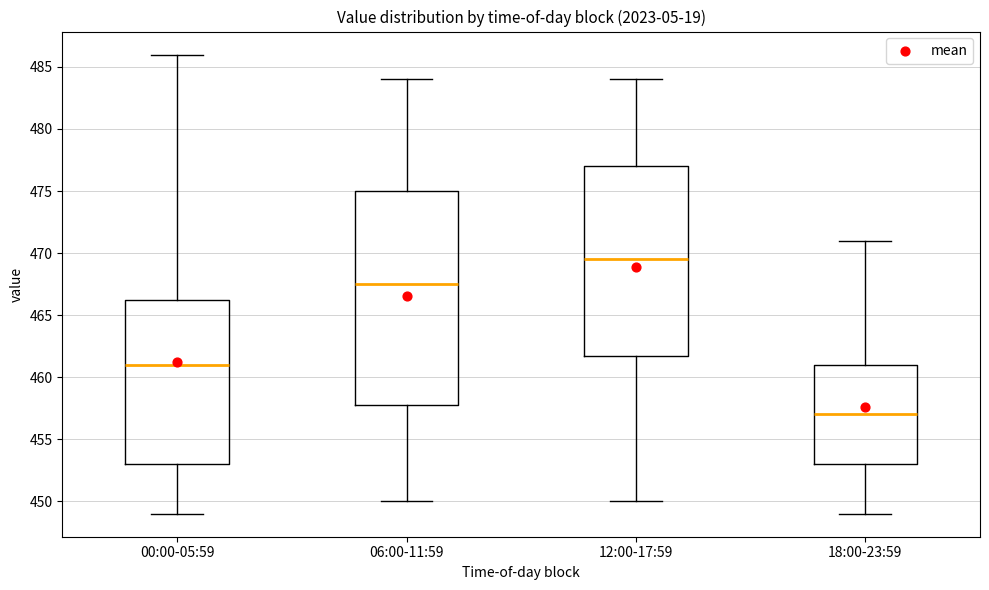

Which box has the highest median line?

12:00-17:59